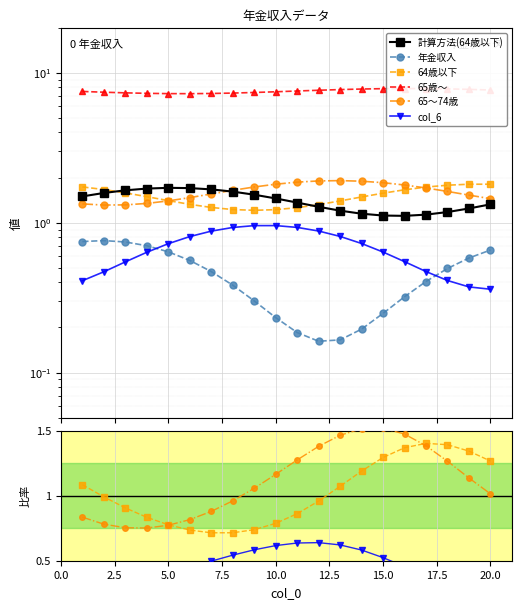

True or false: 計算方法(64歳以下) and 65歳～ cross at least once.

False